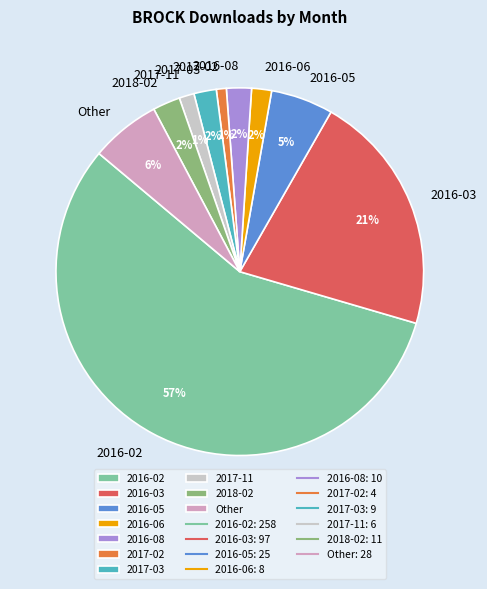

To the nearest percent, what is the combined percentage of Other and 2016-08?

8%